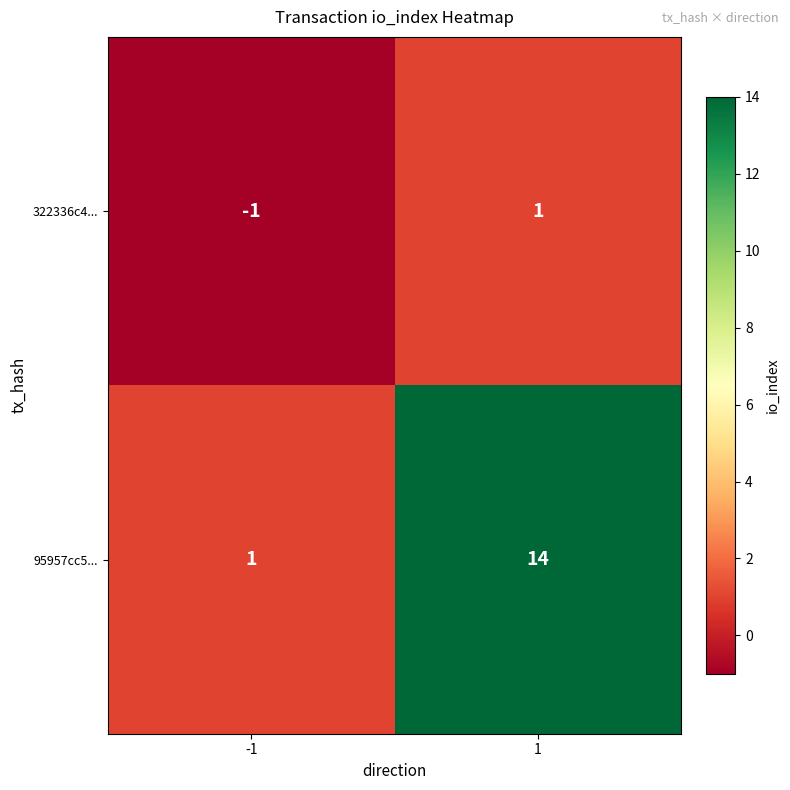

List the labels in order of 95957cc5... value, smallest first.

-1, 1